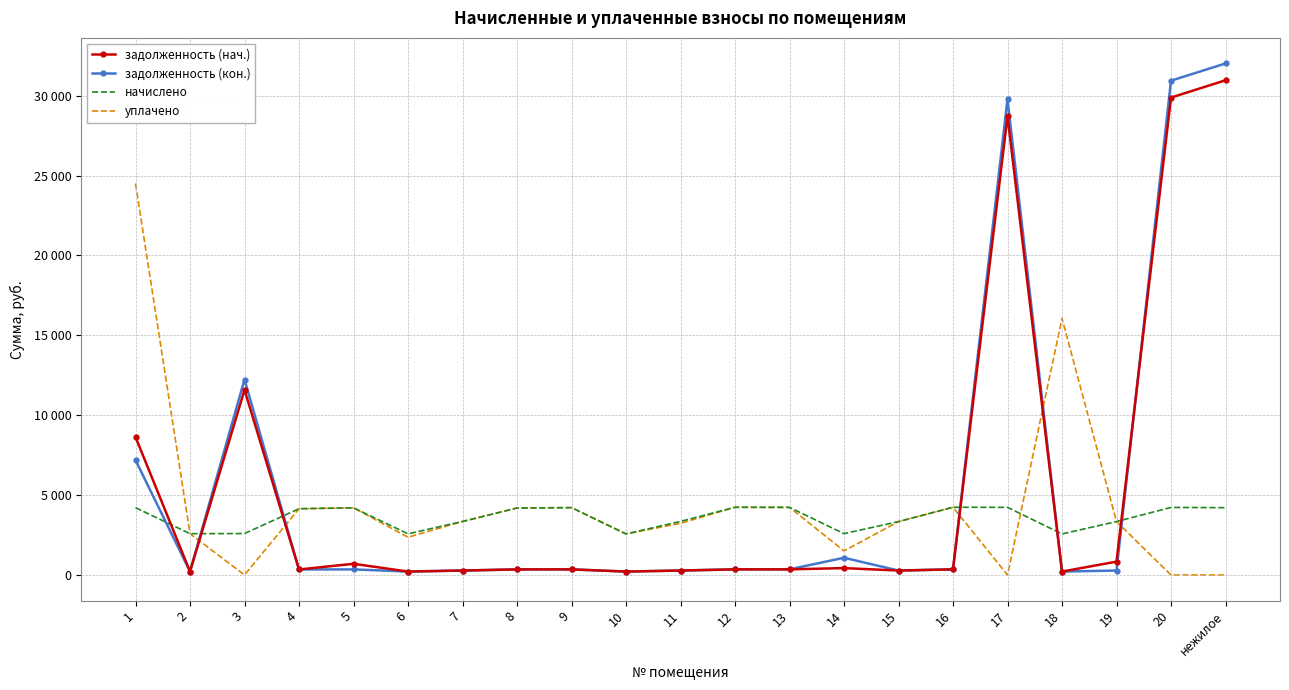

What is the total value across all series at 4?

8987.4